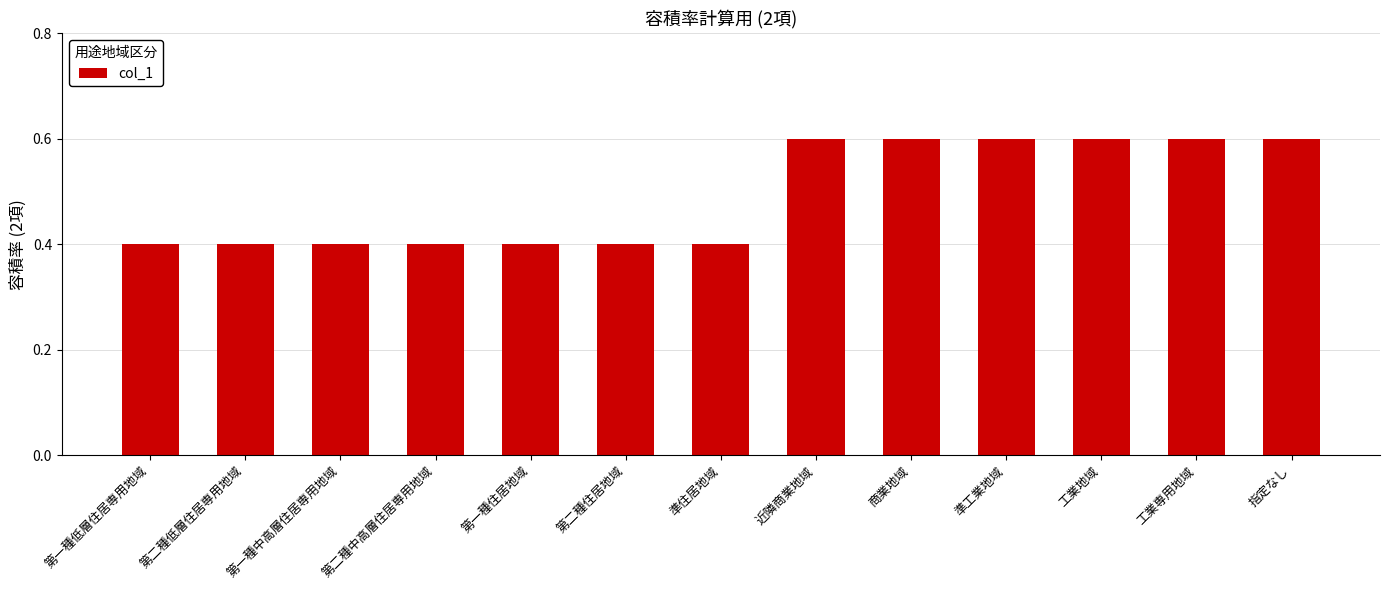

True or false: the data shows 1.0 at 準工業地域.

False